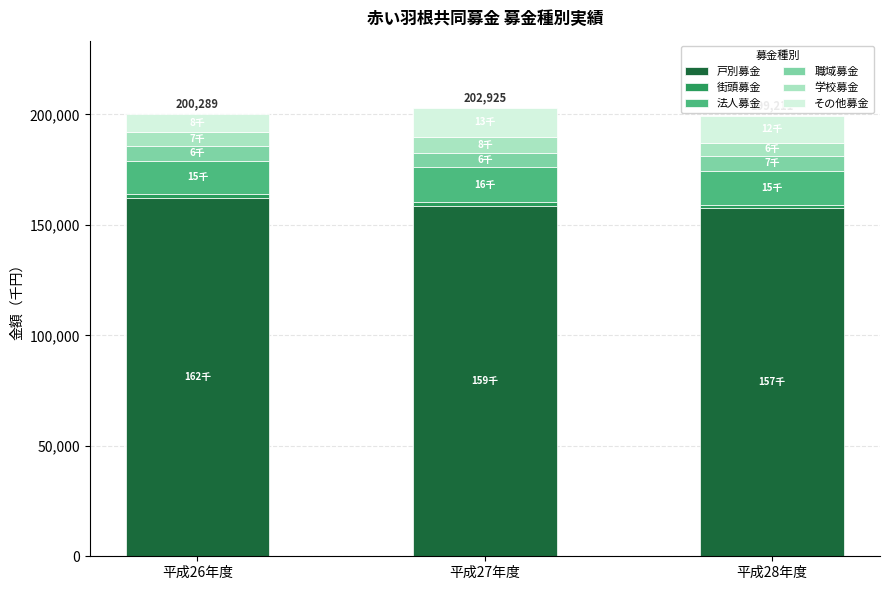

What is the highest value of the 戸別募金 series?

162282.4